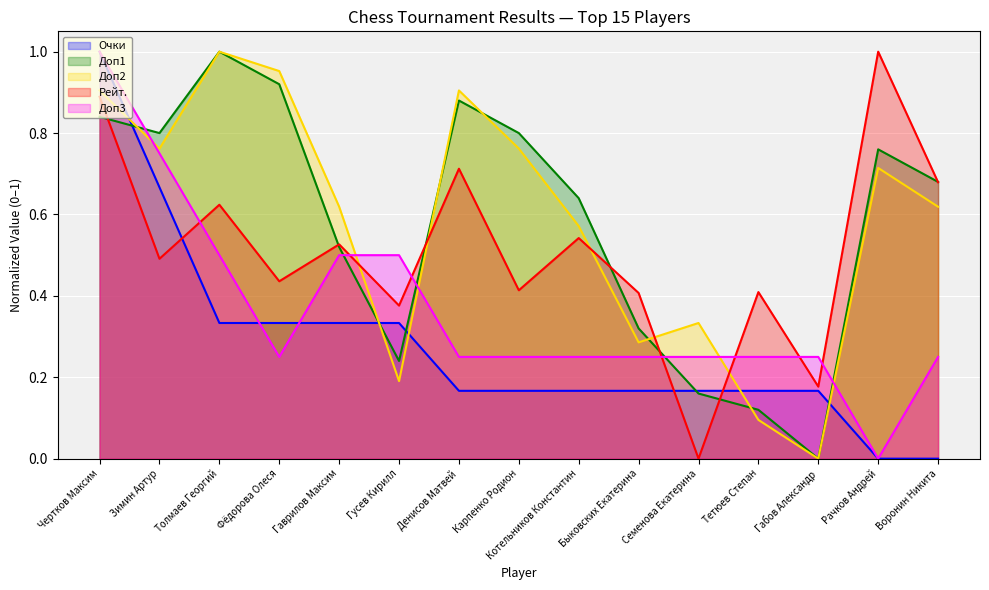

How many lines are shown in the chart?

5